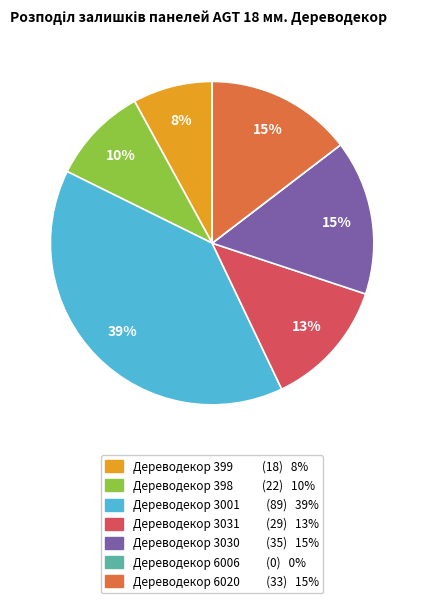

Is there any slice that represents more than half of the pie?

No